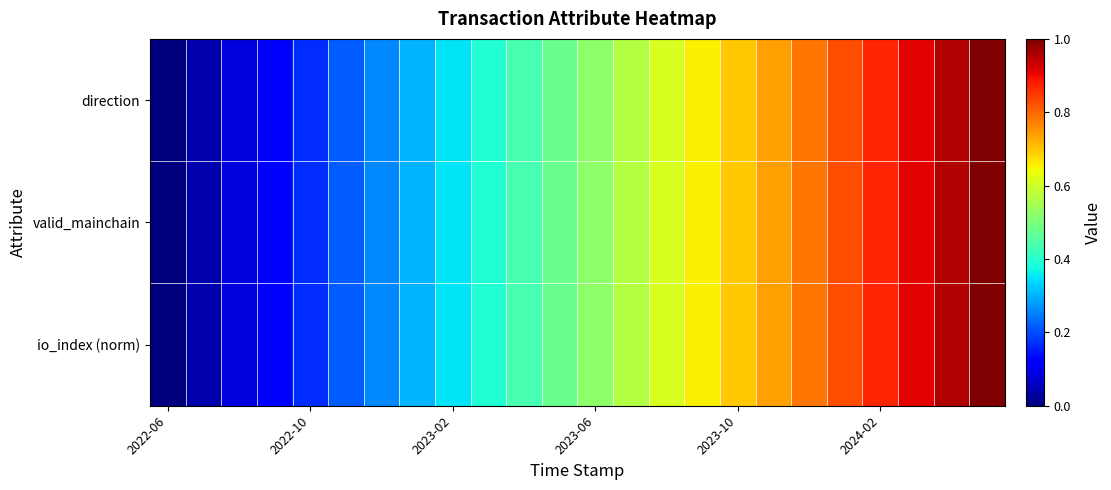

Reading left to right, what are all the values shown in this chart?

direction: 0.0	0.0	0.1	0.1	0.2	0.2	0.3	0.3	0.3	0.4	0.4	0.5	0.5	0.6	0.6	0.7	0.7	0.7	0.8	0.8	0.9	0.9	1.0	1.0
valid_mainchain: 0.0	0.0	0.1	0.1	0.2	0.2	0.3	0.3	0.3	0.4	0.4	0.5	0.5	0.6	0.6	0.7	0.7	0.7	0.8	0.8	0.9	0.9	1.0	1.0
io_index (norm): 0.0	0.0	0.1	0.1	0.2	0.2	0.3	0.3	0.3	0.4	0.4	0.5	0.5	0.6	0.6	0.7	0.7	0.7	0.8	0.8	0.9	0.9	1.0	1.0